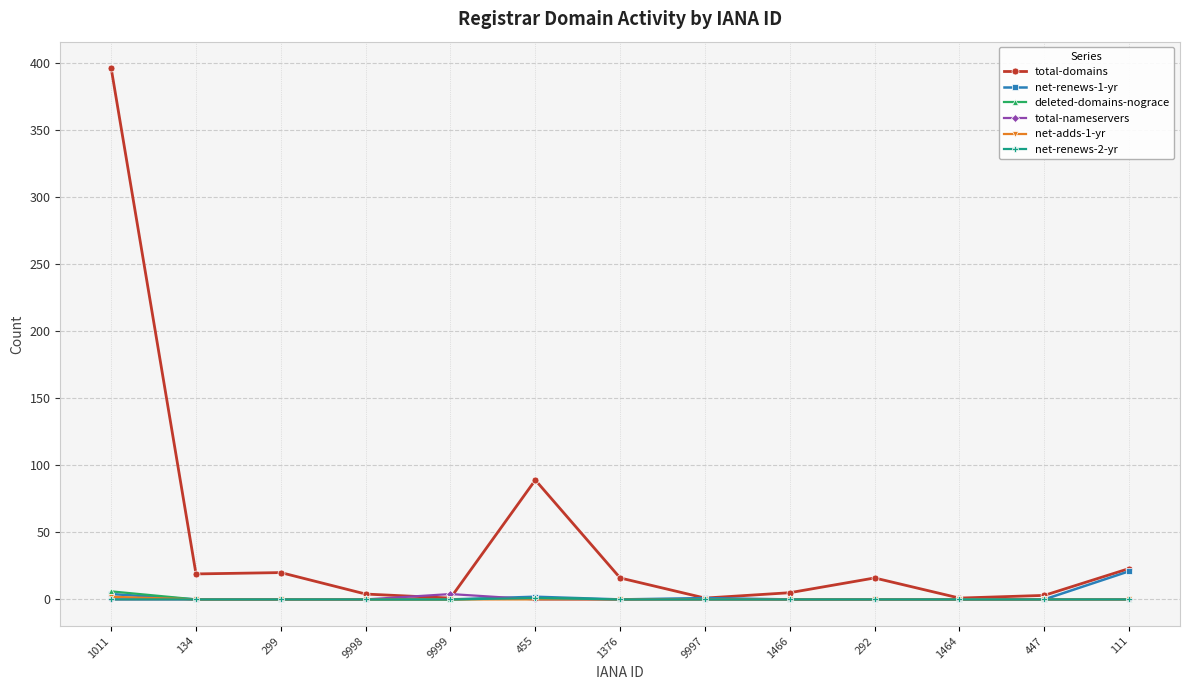

Is it true that net-adds-1-yr equals 0 at 9997?

True